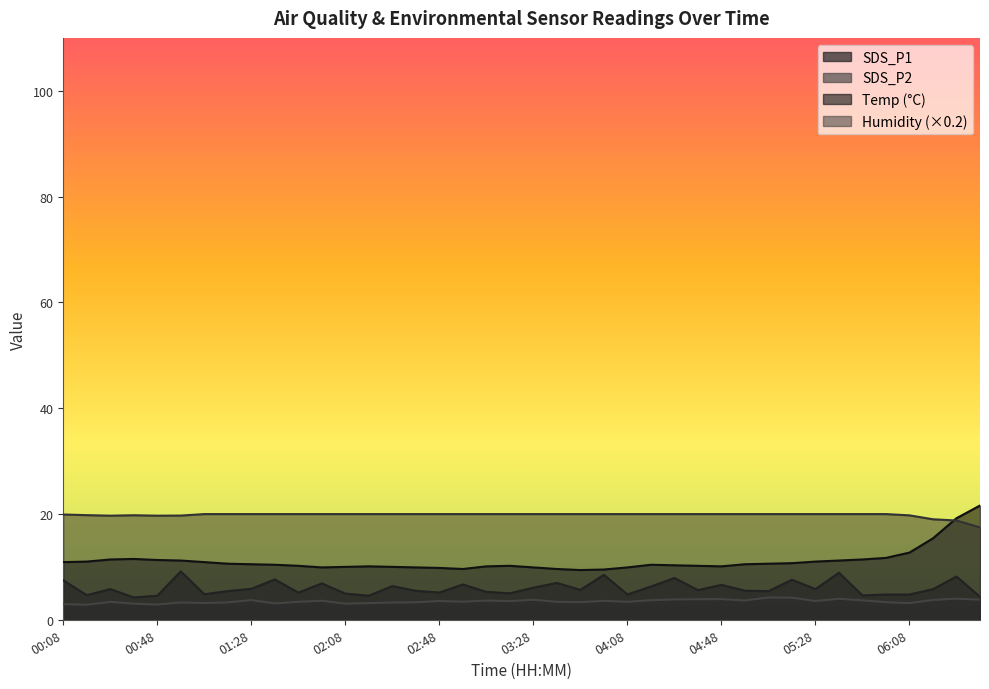

True or false: Humidity has more than 2 points higher than both neighbors.

False